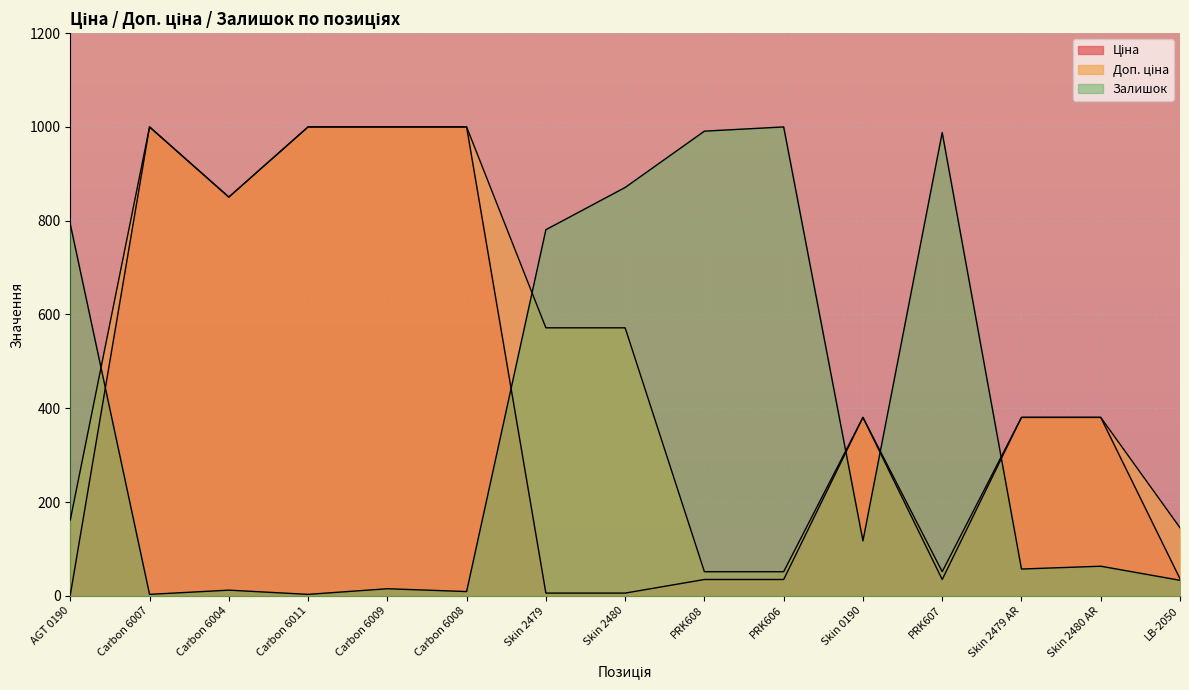

What is the label of the 12th point from the right?

Carbon 6011